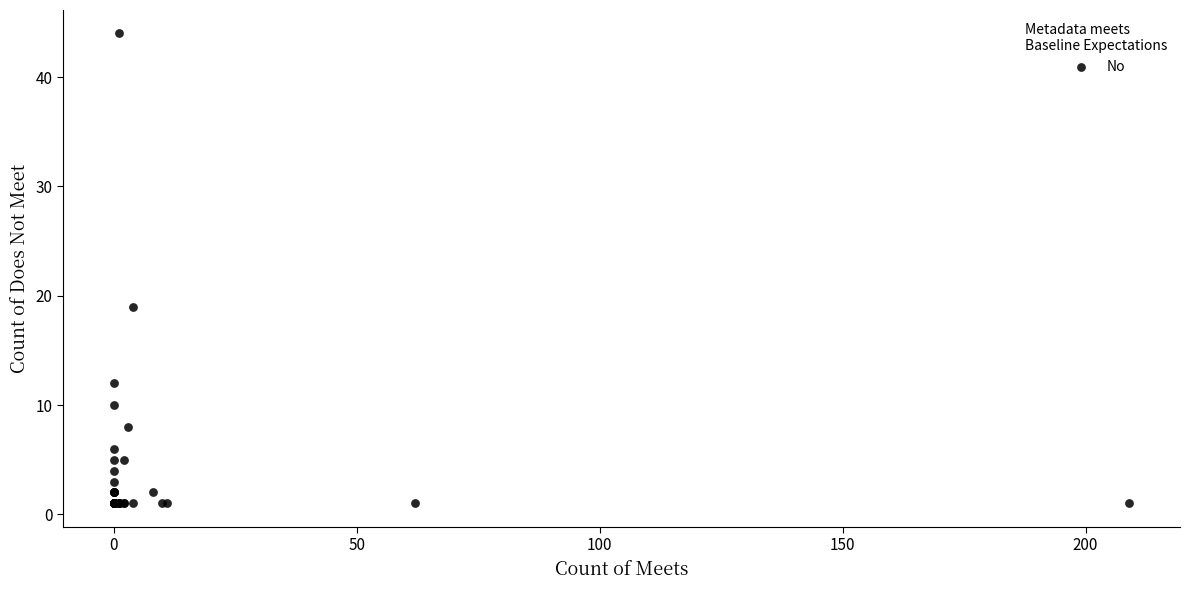

What Y value in the scatter plot is closest to 22?

19